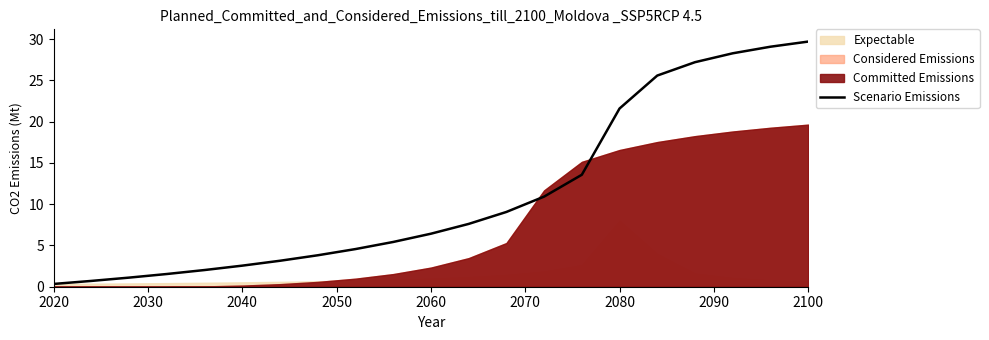

Where does the Scenario Emissions series first go above 6?

2060